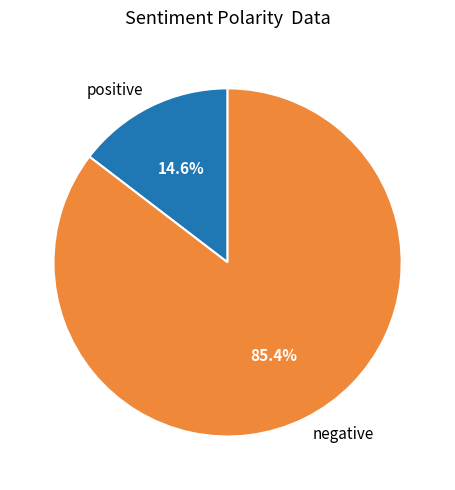

Which slice is the largest?

negative